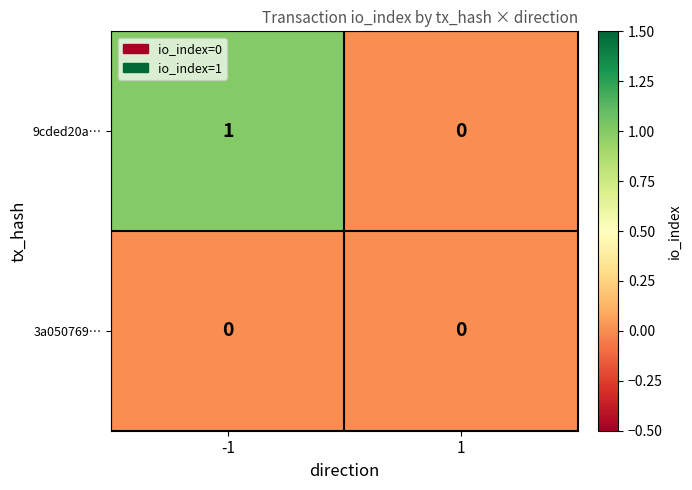

Reading right to left, extract all data points from this chart.

9cded20a…: 1=0	-1=1
3a050769…: 1=0	-1=0